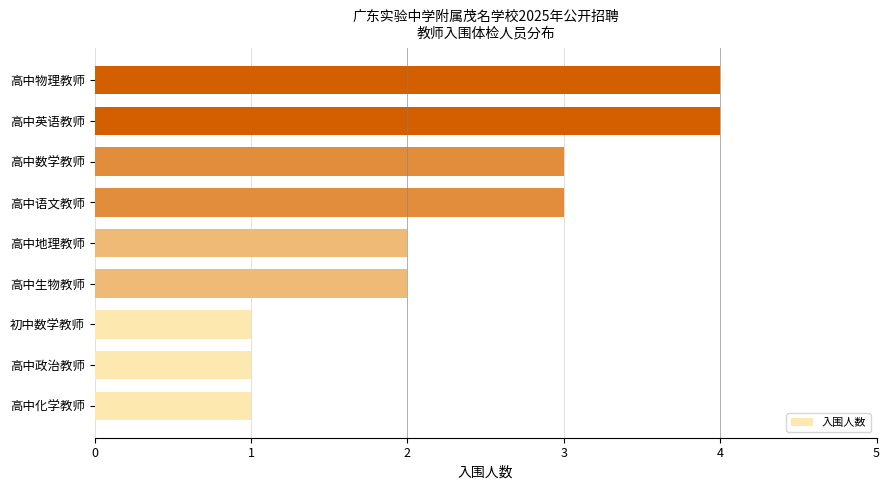

Between 高中物理教师 and 高中地理教师, which is larger?

高中物理教师